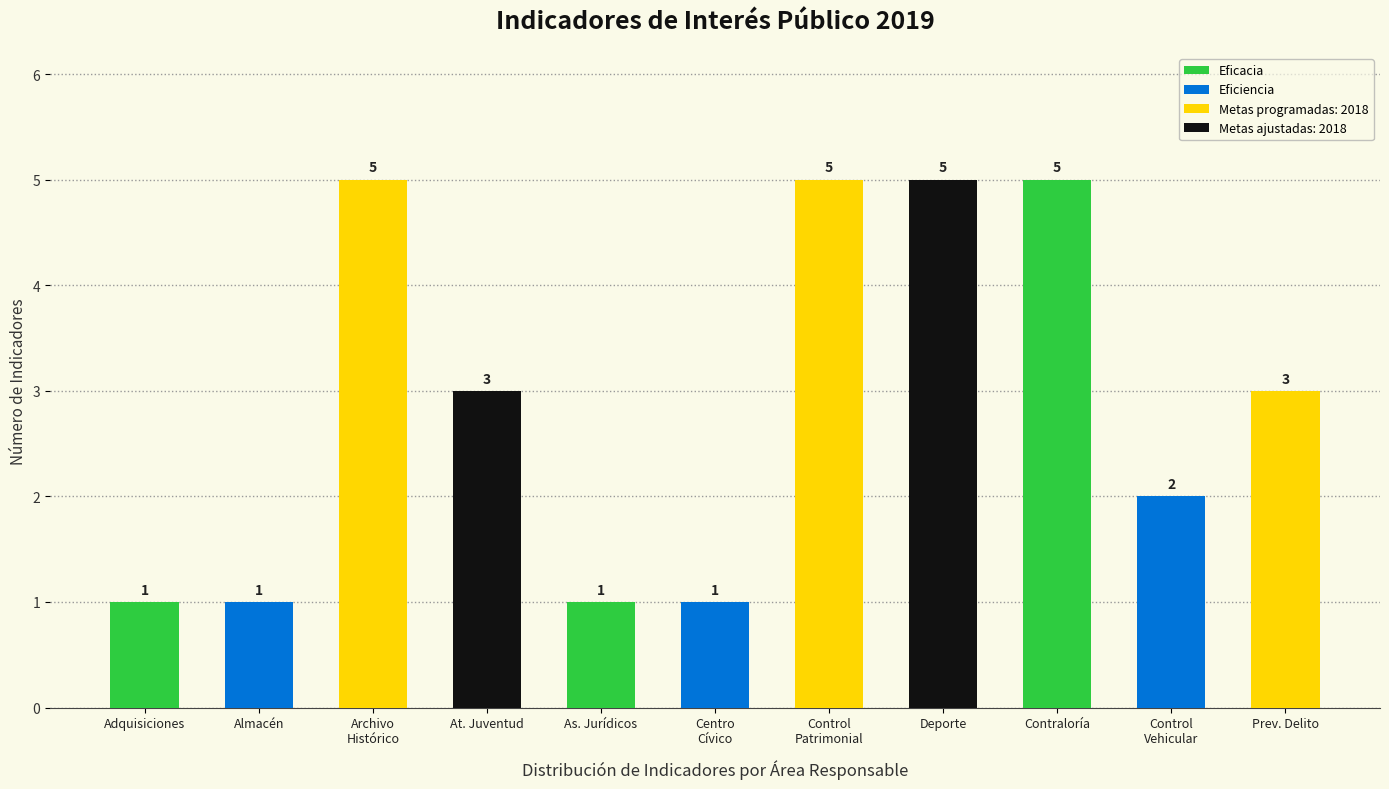

How many values are below 3?

5